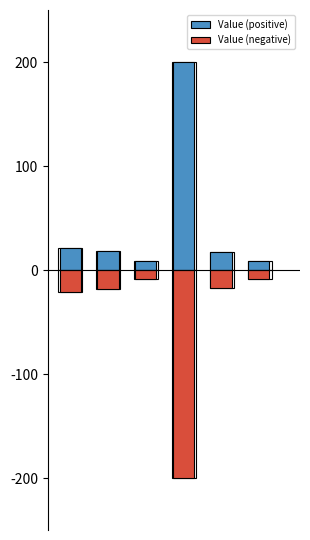

At how many categories does at least one series exceed 0?

6